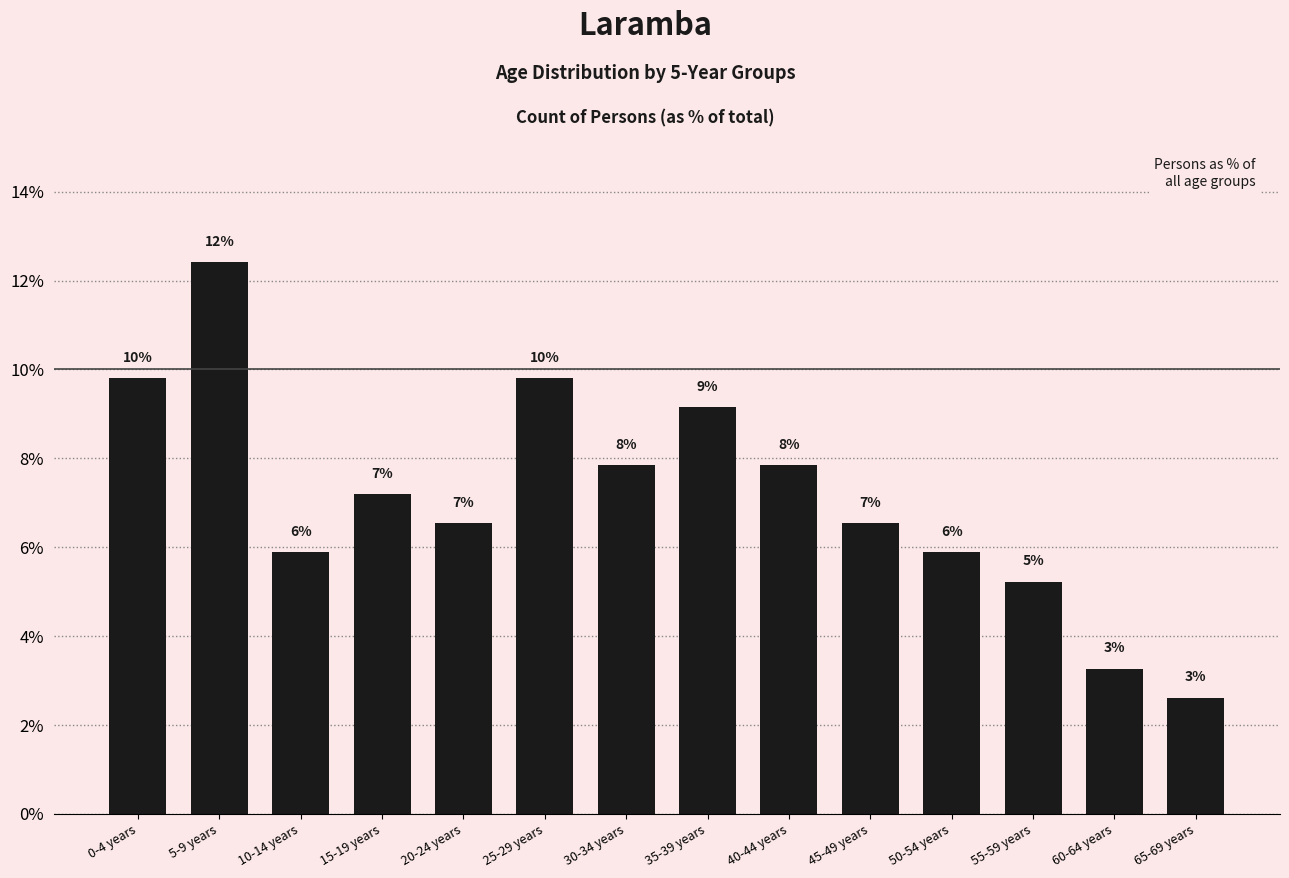

Reading left to right, what are all the values shown in this chart?

0-4 years=9.8	5-9 years=12.4	10-14 years=5.9	15-19 years=7.2	20-24 years=6.5	25-29 years=9.8	30-34 years=7.8	35-39 years=9.2	40-44 years=7.8	45-49 years=6.5	50-54 years=5.9	55-59 years=5.2	60-64 years=3.3	65-69 years=2.6